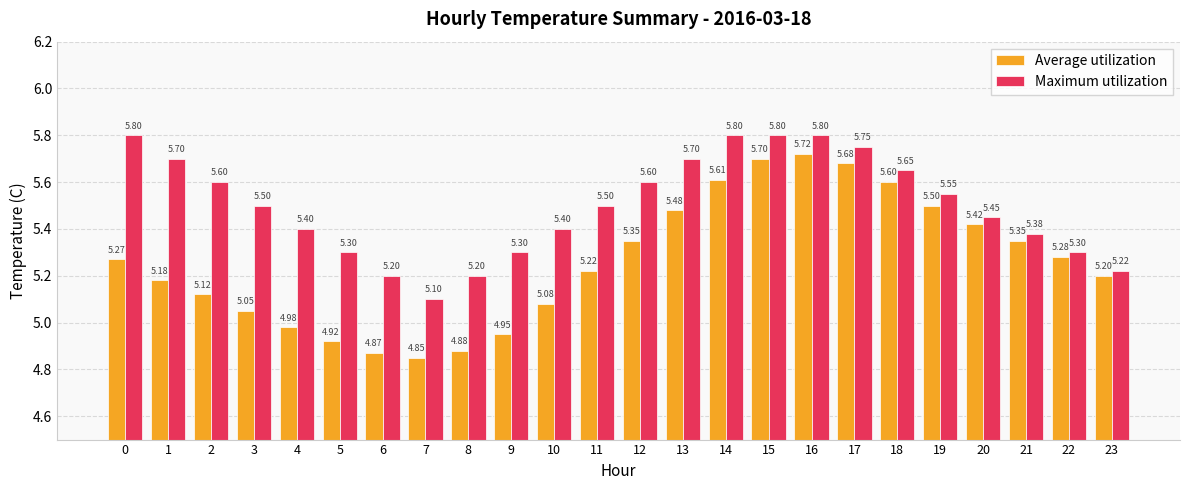

Rank the series at 10 from highest to lowest value.

Maximum utilization, Average utilization